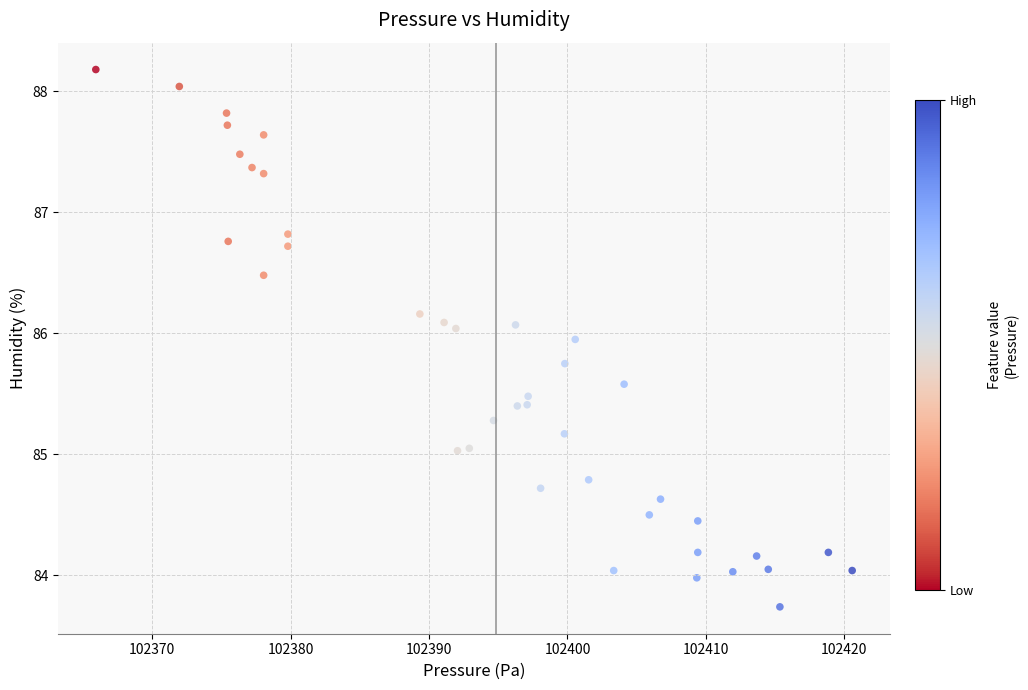

What is the range of X values (max minus min)?

54.6